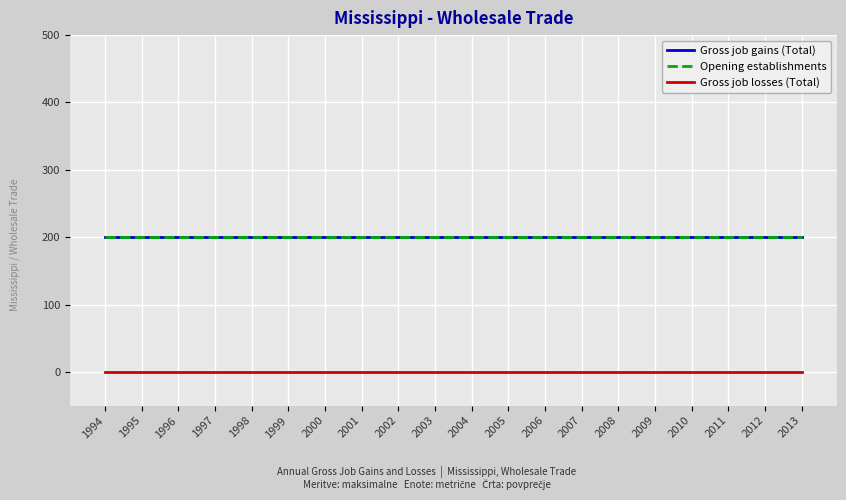

Does the chart display data point markers on the line(s)?

No